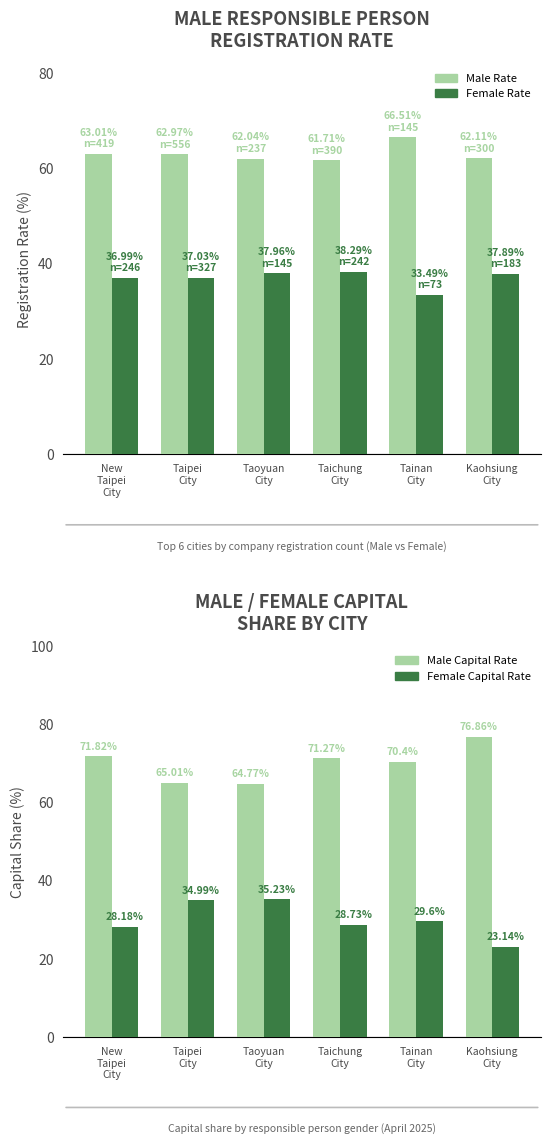

What is the label of the 3rd bar from the left?

Taoyuan
City